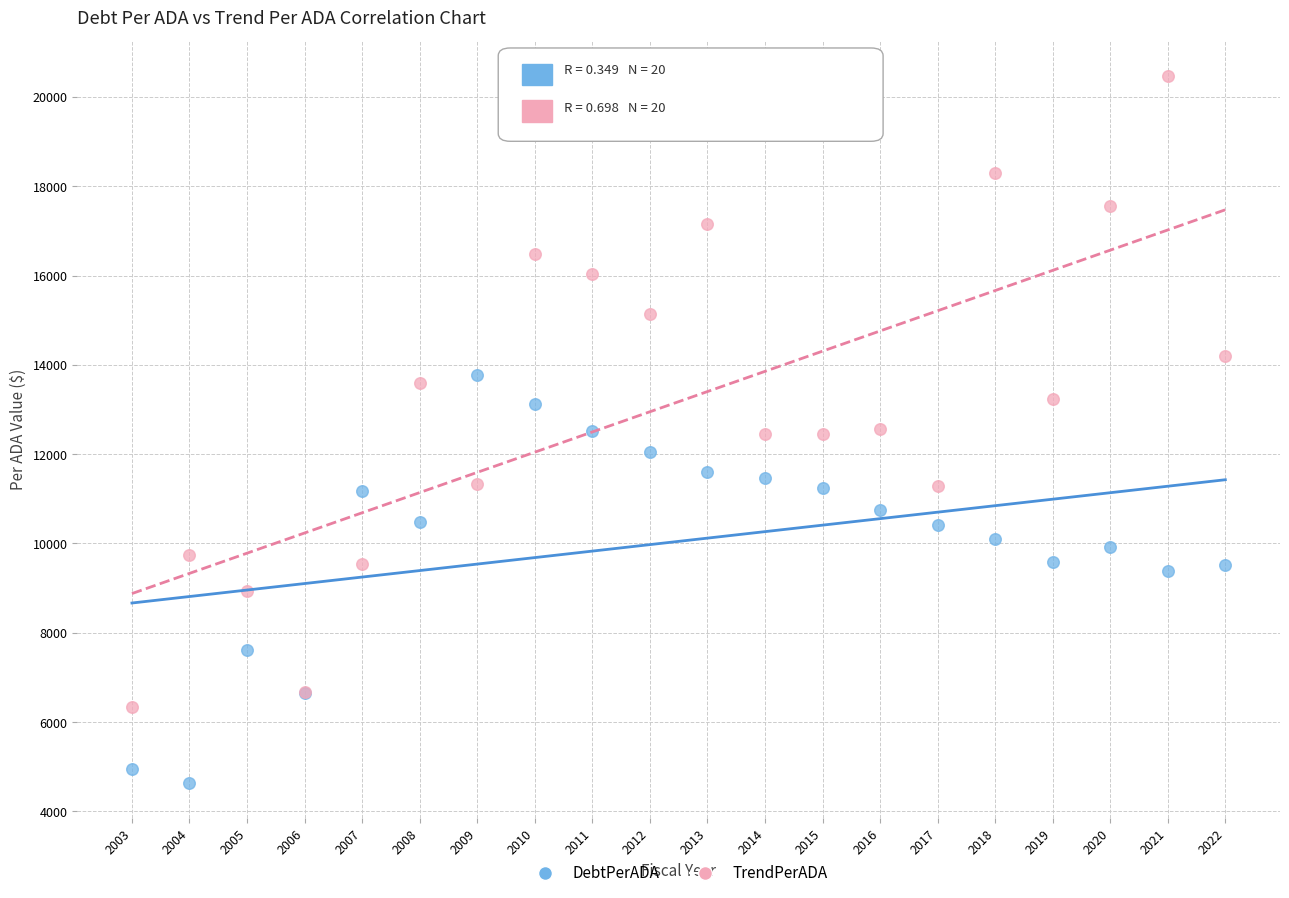

Which series reaches the maximum Y coordinate?

TrendPerADA